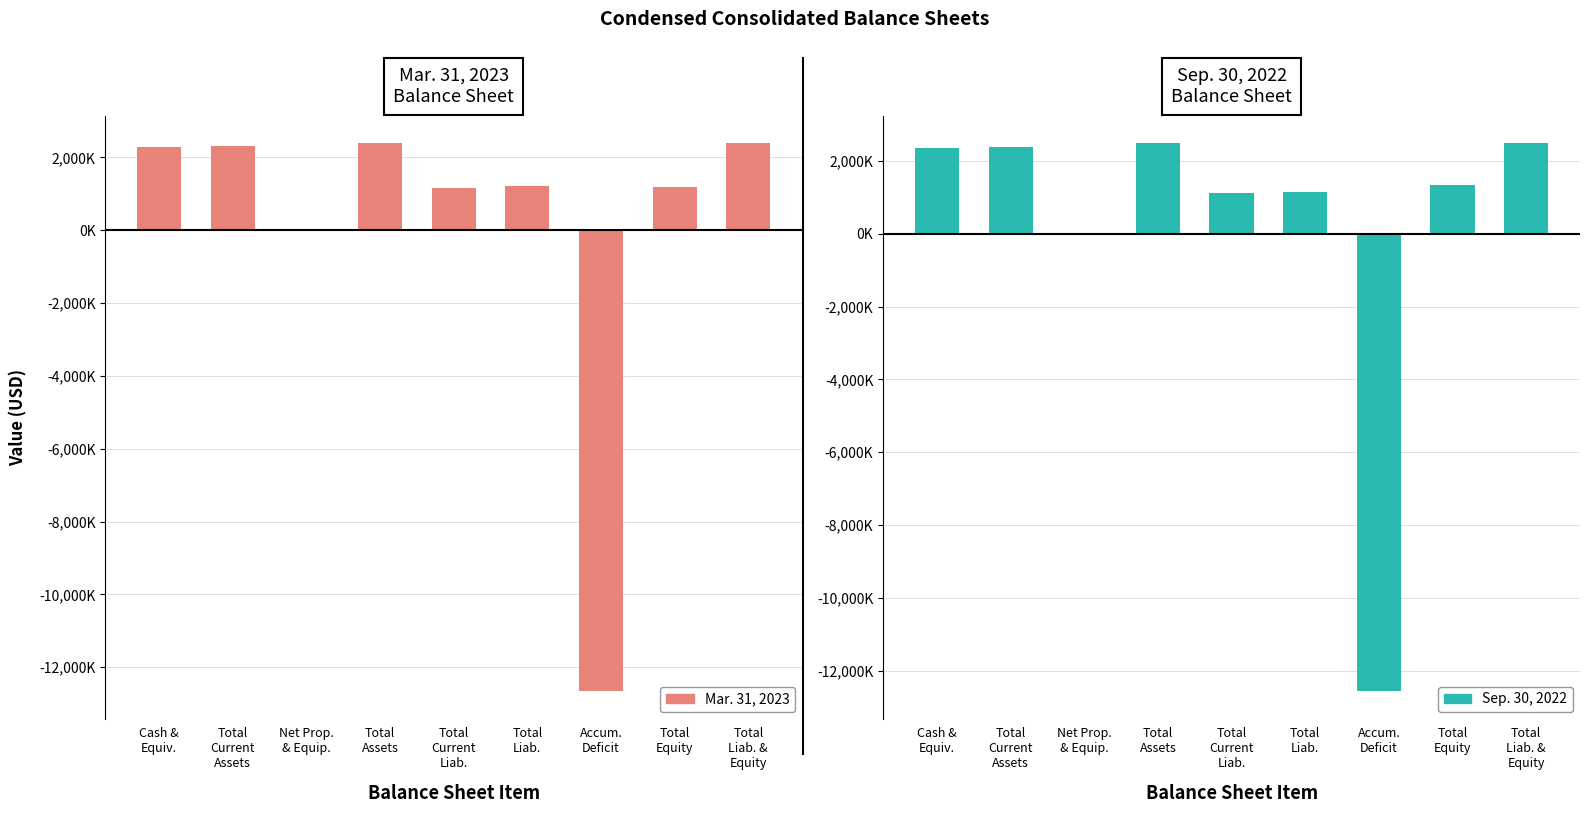

What is the total value across all series at Net Prop.
& Equip.?

67000